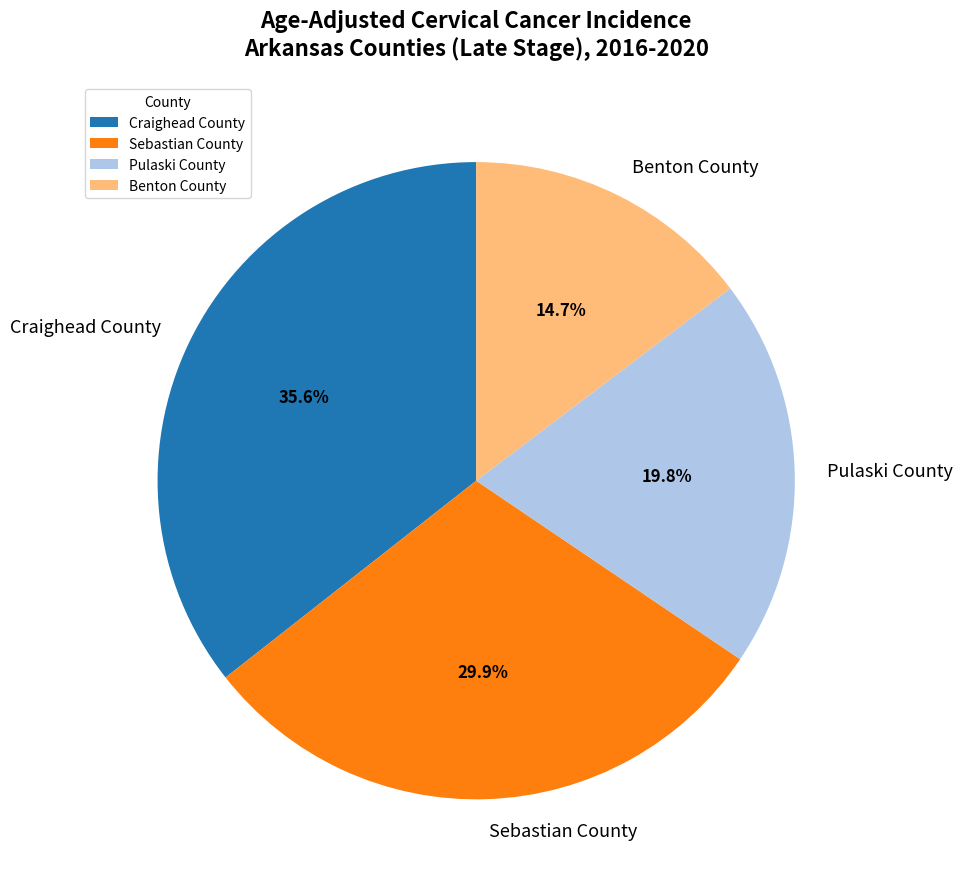

What is the ratio of the value at Benton County to the value at Craighead County?

0.4